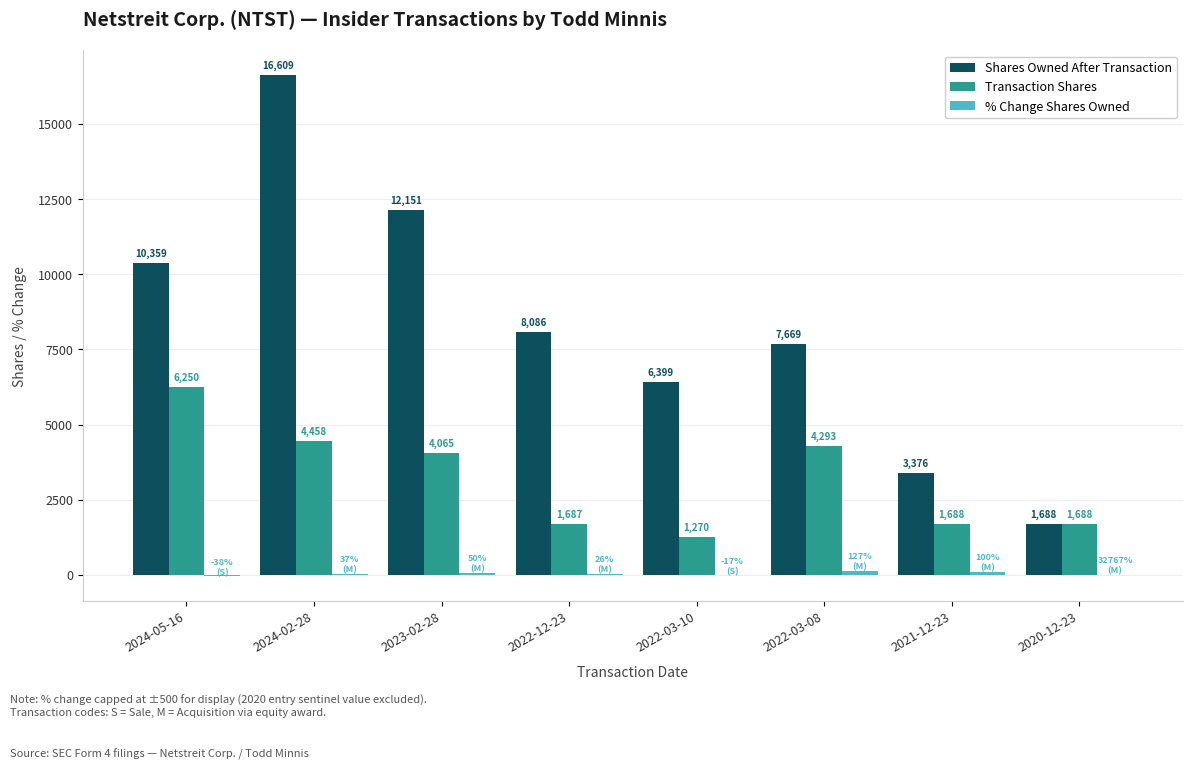

What is the total value across all series at 2022-12-23?

9799